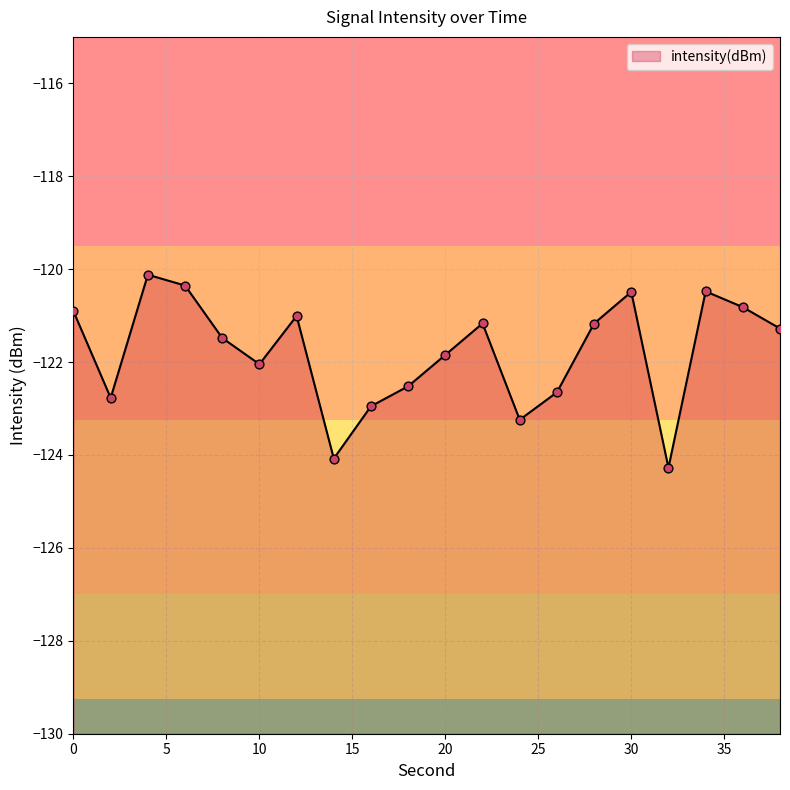

What is the change in value from 6 to 24?

-2.9